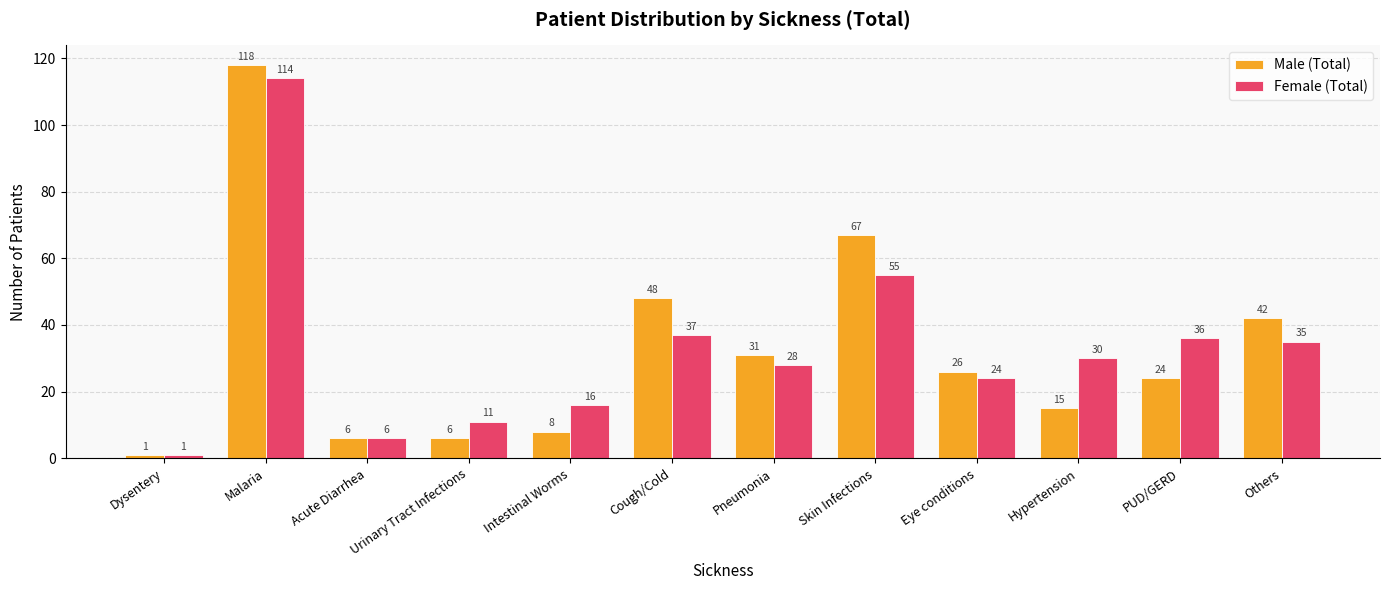

True or false: Male (Total) has a value of 8 at Intestinal Worms.

True